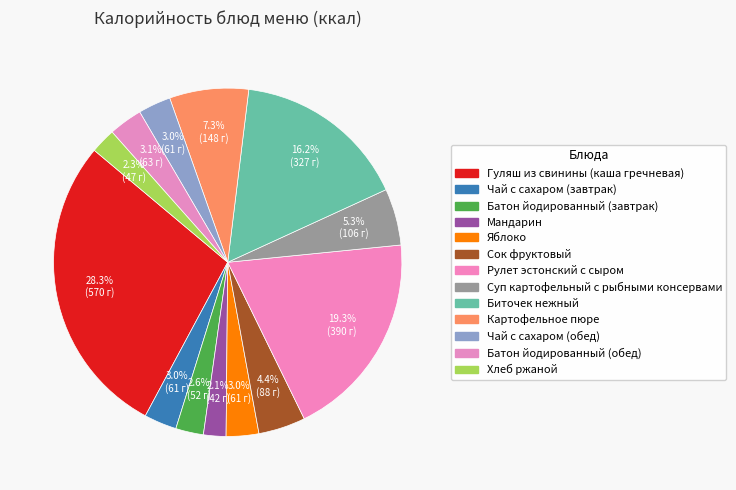

How many slices are in this pie chart?

13